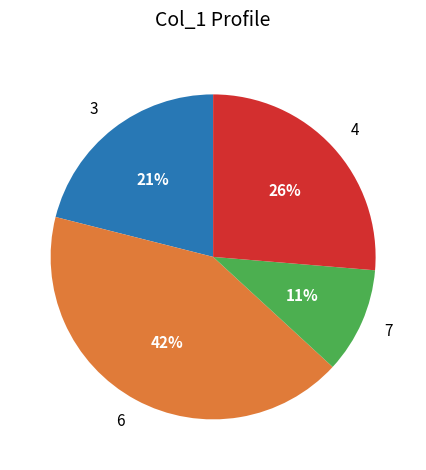

Is there any slice that represents more than half of the pie?

No